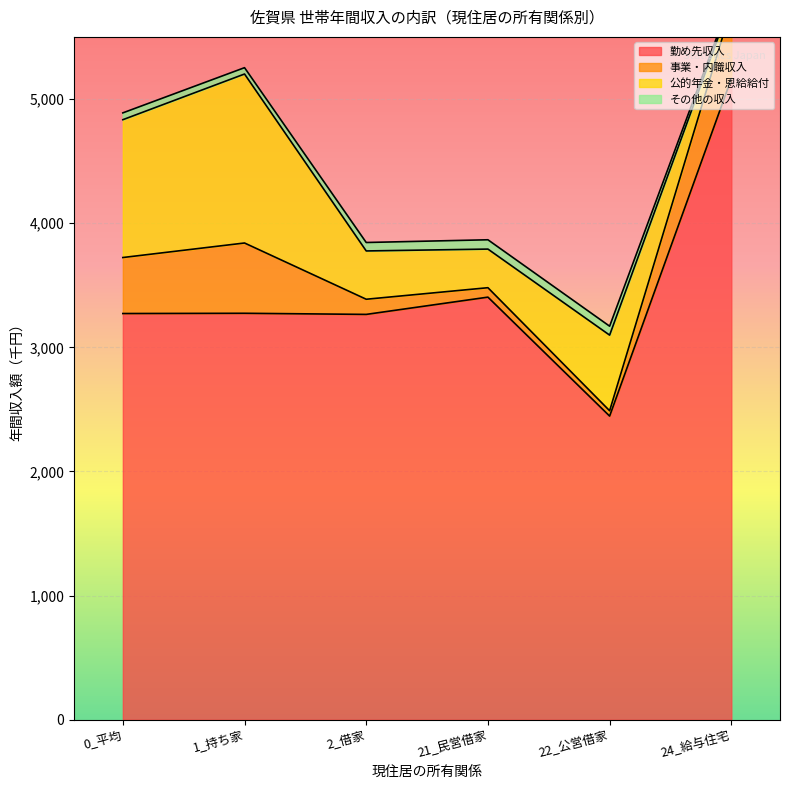

Which series has the largest total across all categories?

勤め先収入